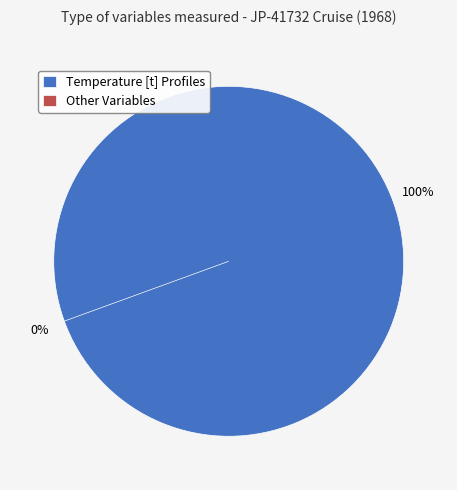

To the nearest percent, what is the combined percentage of Temperature [t] Profiles and Other Variables?

100%